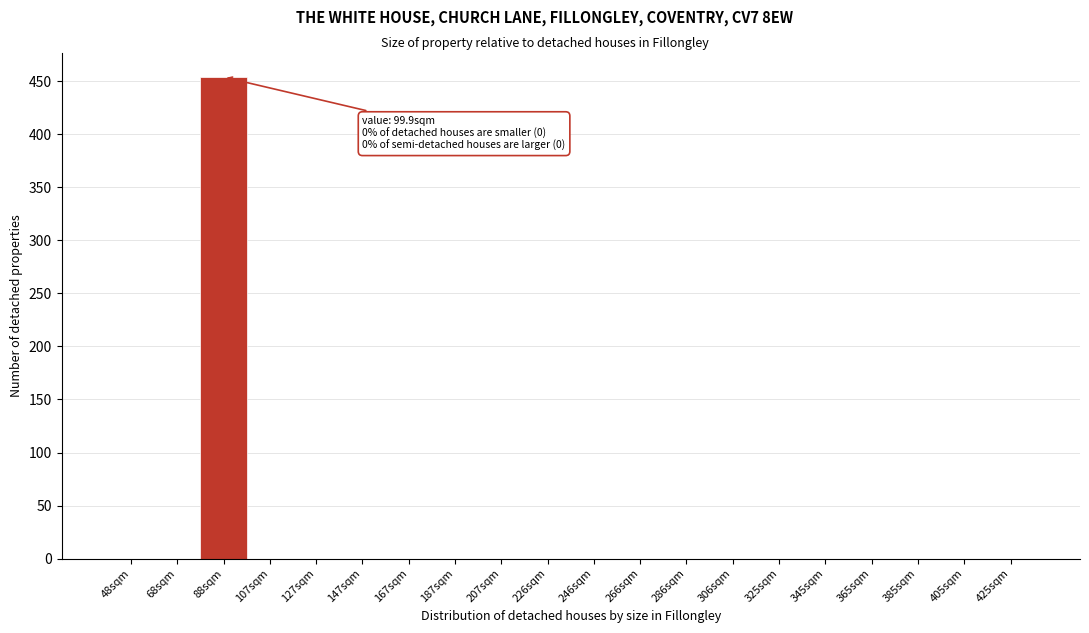

Reading left to right, what are all the values shown in this chart?

48sqm=0	68sqm=0	88sqm=454	107sqm=0	127sqm=0	147sqm=0	167sqm=0	187sqm=0	207sqm=0	226sqm=0	246sqm=0	266sqm=0	286sqm=0	306sqm=0	325sqm=0	345sqm=0	365sqm=0	385sqm=0	405sqm=0	425sqm=0